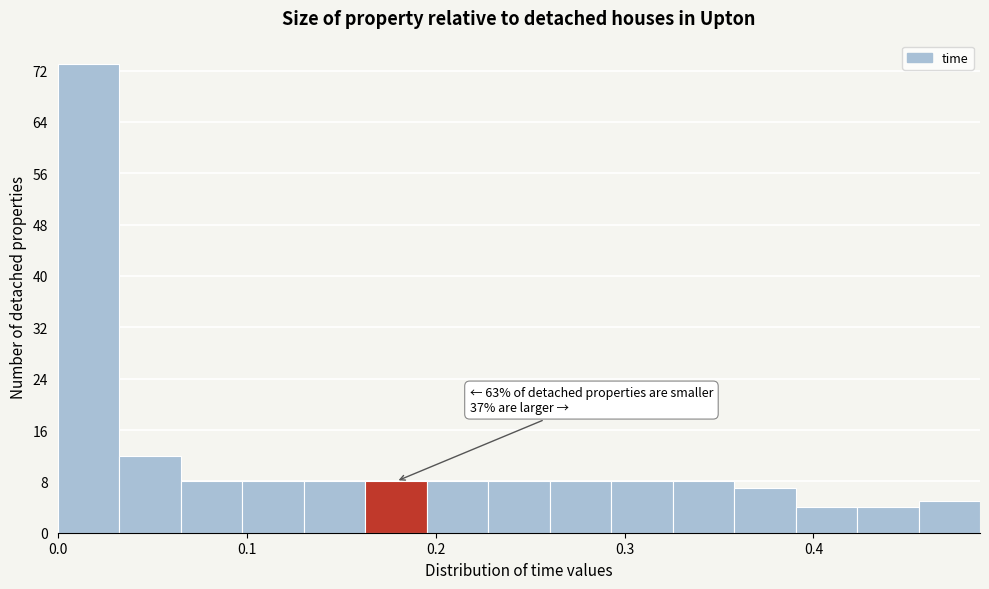

Read against the x-axis, roughly where is the centre of the tallest bar?

0.02